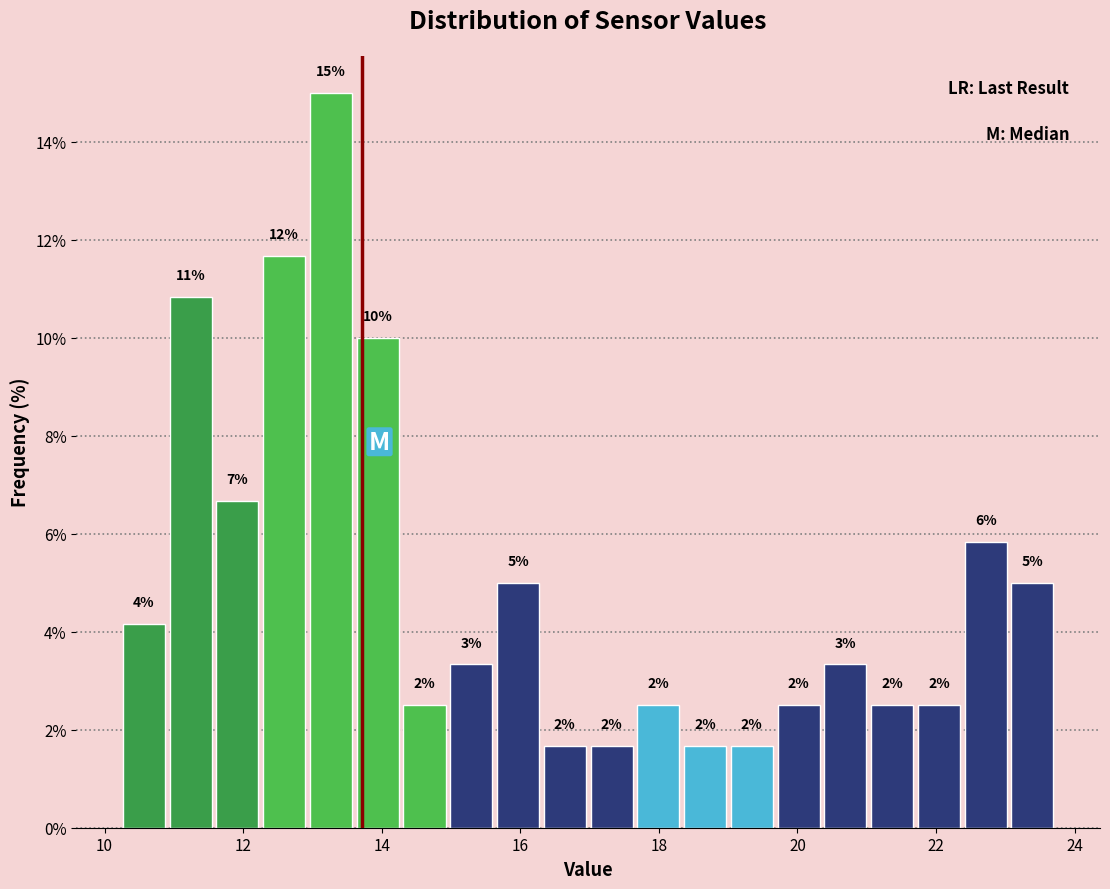

Around what value on the x-axis is the tallest bar? Give the approximate position of its centre, as read against the axis.

13.2